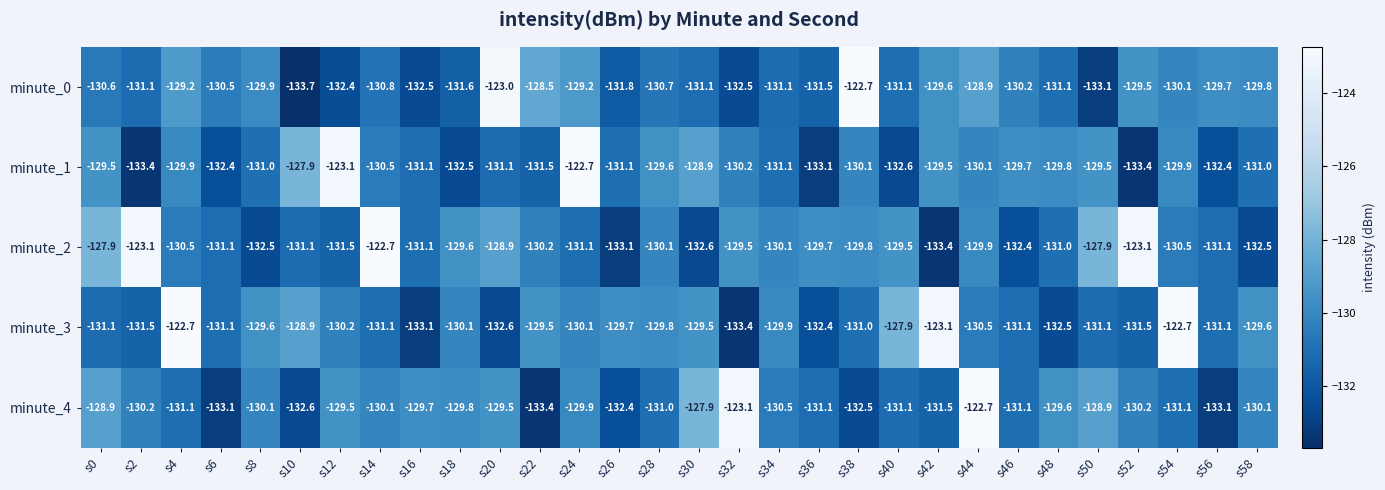

Rank the series at s4 from highest to lowest value.

minute_3, minute_0, minute_1, minute_2, minute_4